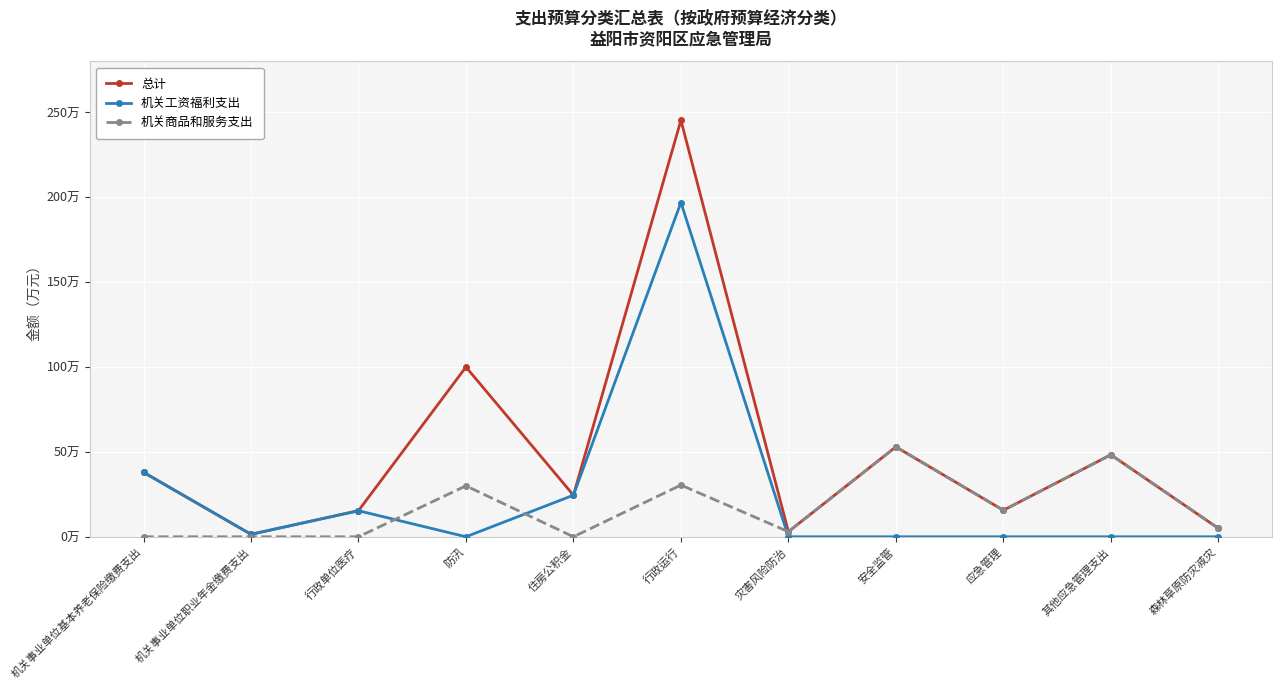

Is this an area chart (filled region under the line)?

No